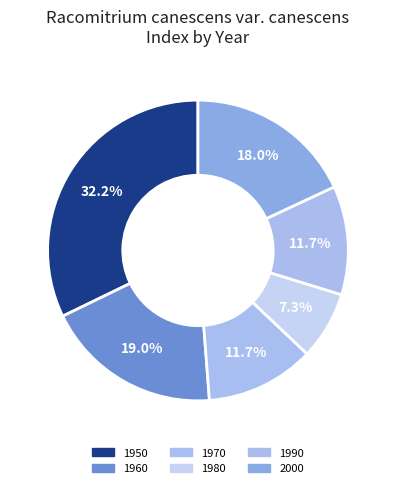

Which slice is the smallest?

1980